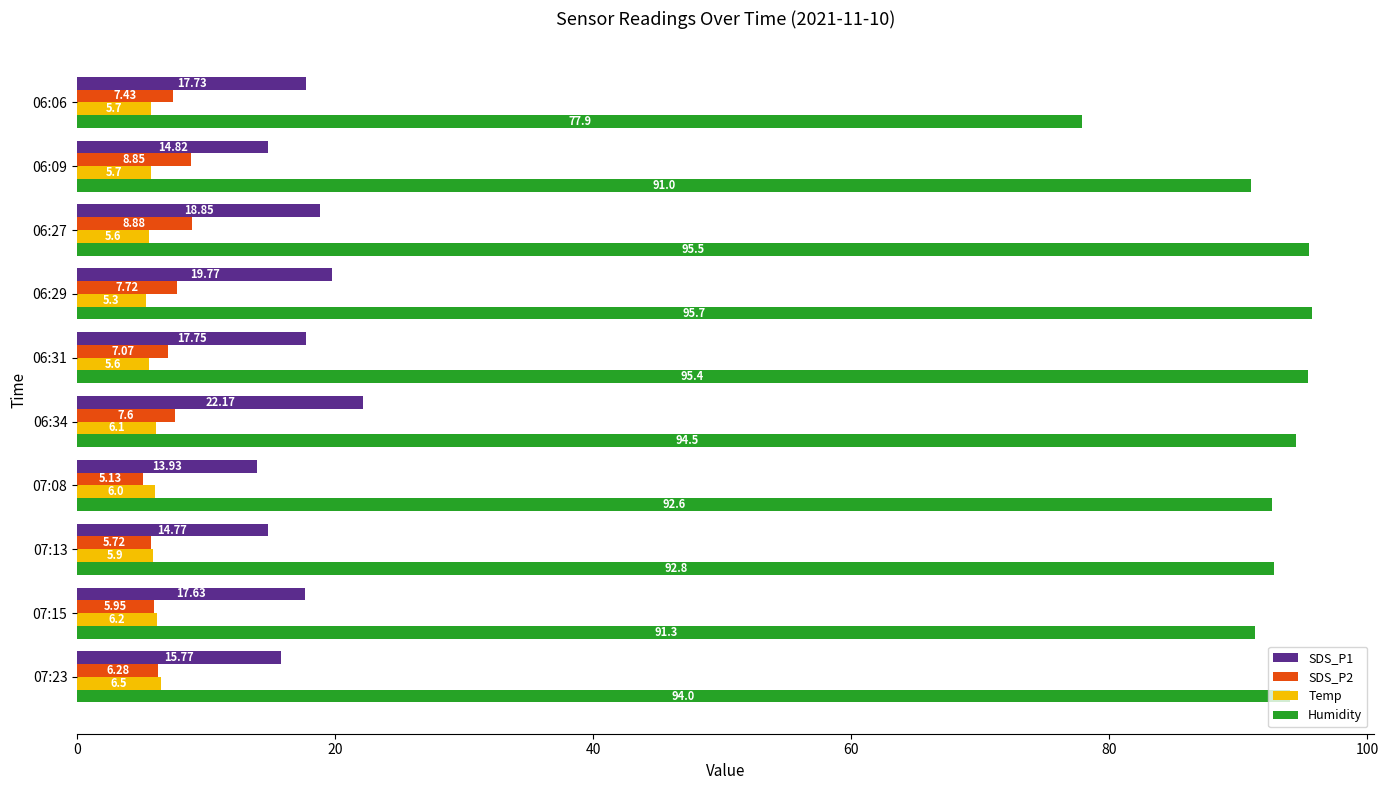

Which series changed the most between 06:29 and 07:13?

SDS_P1